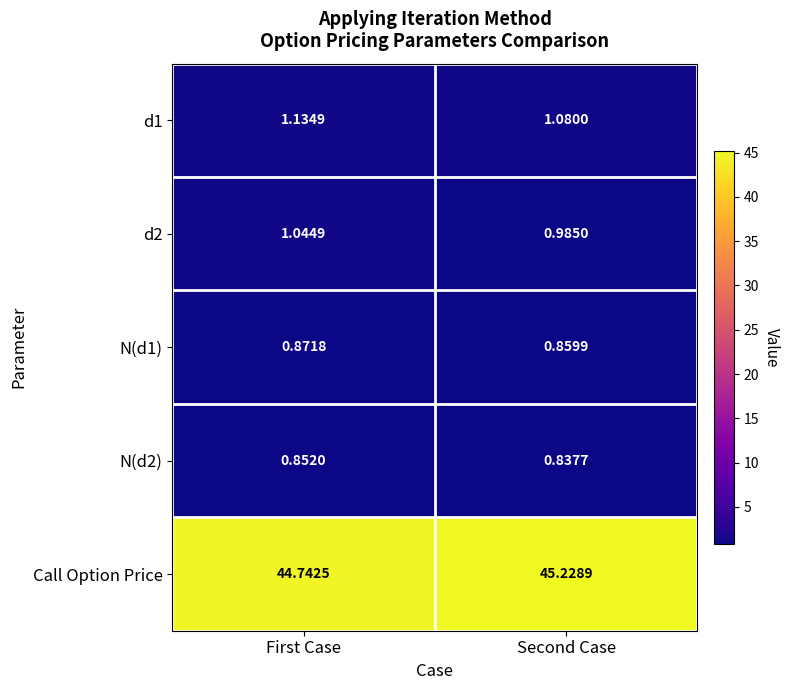

Where is Call Option Price nearest to the value 44?

First Case